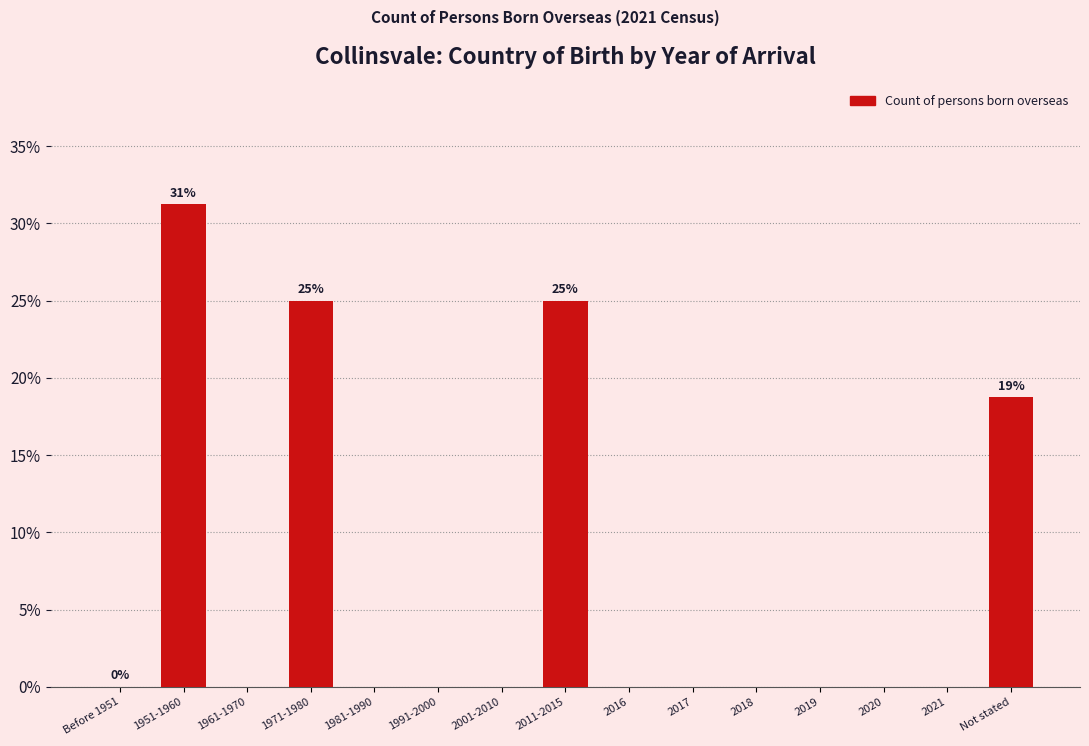

The chart shows a value of -19.5 at 2019. True or false?

False